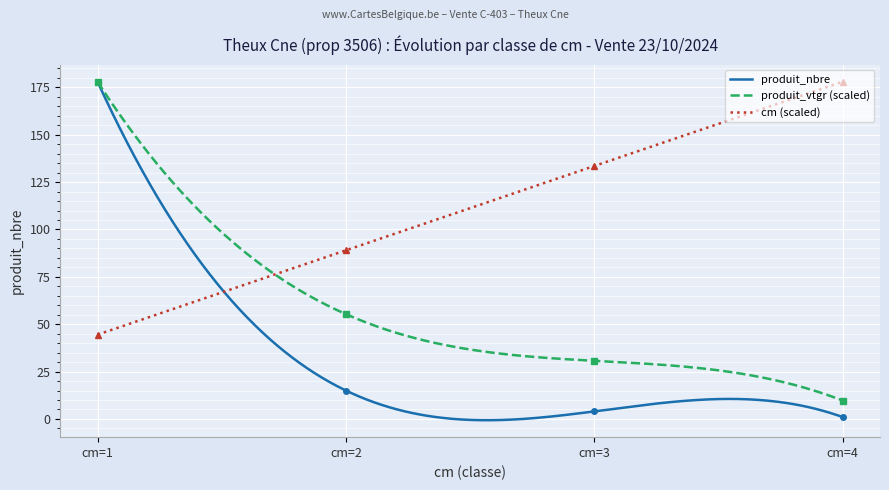

Rank the series at cm=4 from highest to lowest value.

cm, produit_vtgr, produit_nbre